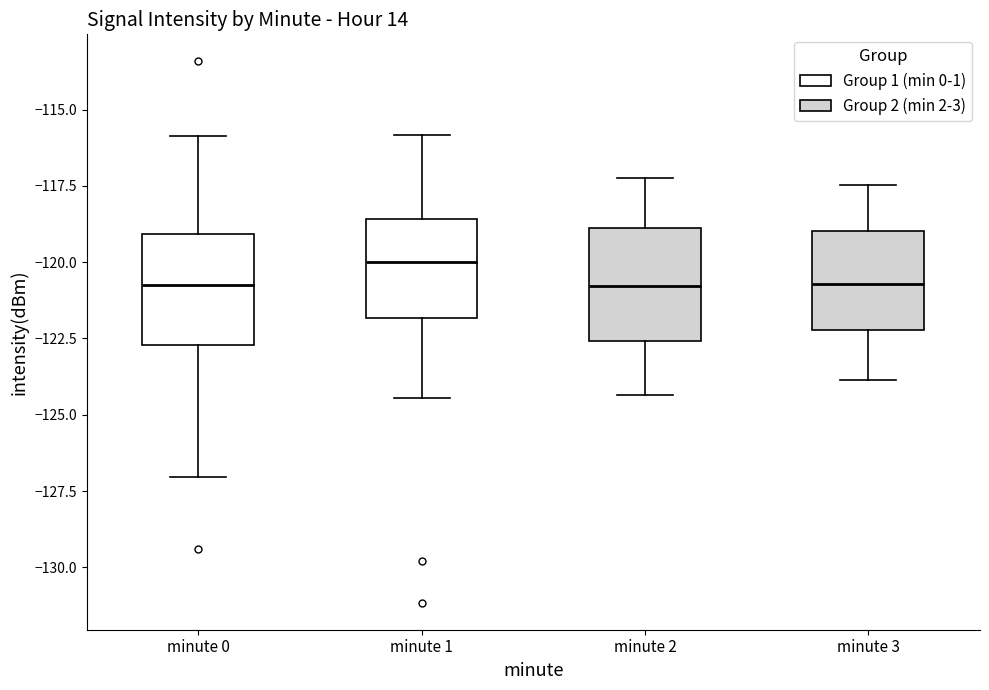

Reading left to right, read every box against the y-axis: the position of its median line, the range the box covers, and the ends of its whiskers. The values are not printed on the chart, so give them approximately, as read against the axis.

minute 0: median -121.0, box -122.5 to -119.0, whiskers -127.0 to -116.0
minute 1: median -120.0, box -122.0 to -118.5, whiskers -124.5 to -116.0
minute 2: median -121.0, box -122.5 to -119.0, whiskers -124.5 to -117.0
minute 3: median -120.5, box -122.0 to -119.0, whiskers -124.0 to -117.5